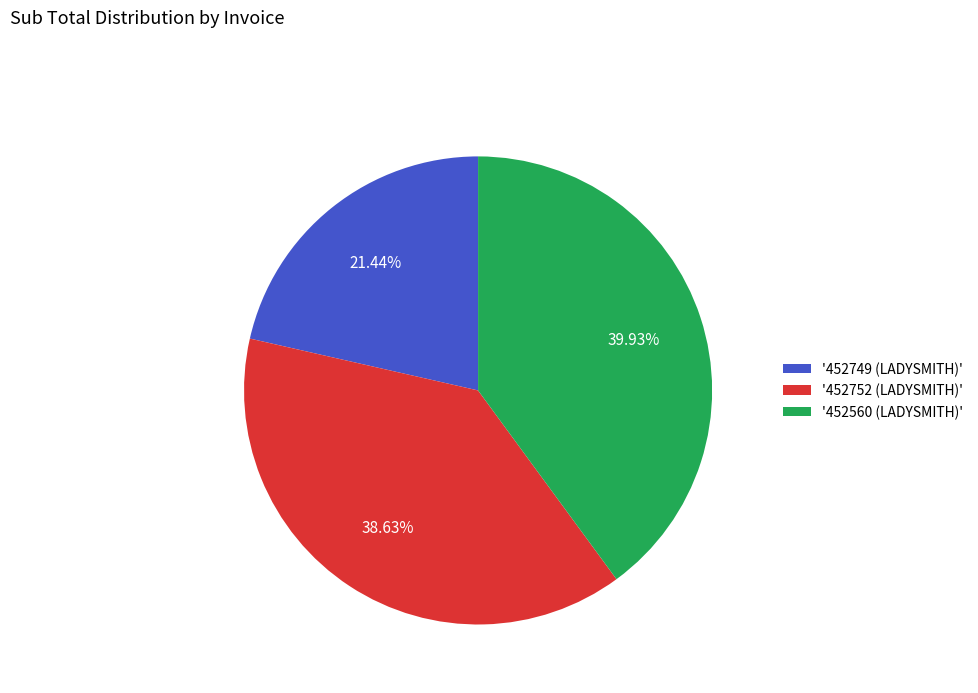

Approximately how many times larger is the value at '452749 (LADYSMITH)' compared to '452752 (LADYSMITH)'?

0.6